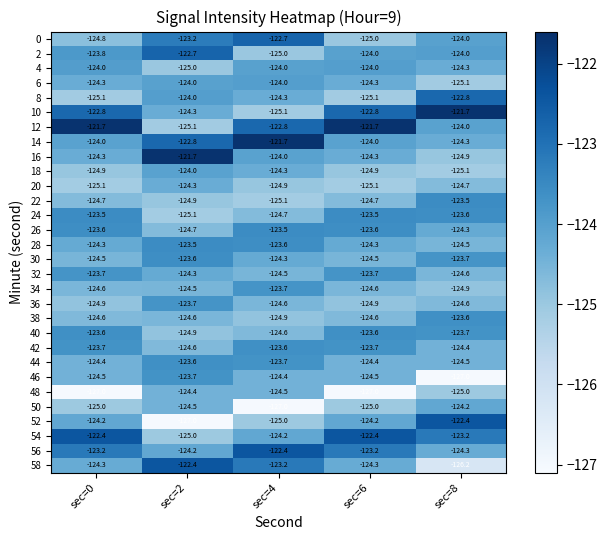

True or false: 4 has a value of -215.4 at sec=4.

False